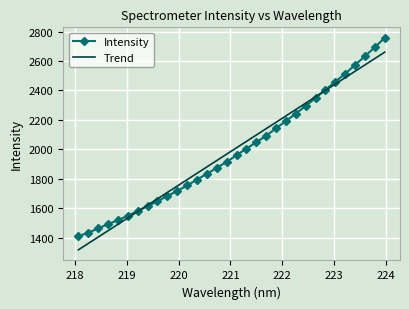

What is the minimum value for Trend?

1318.0